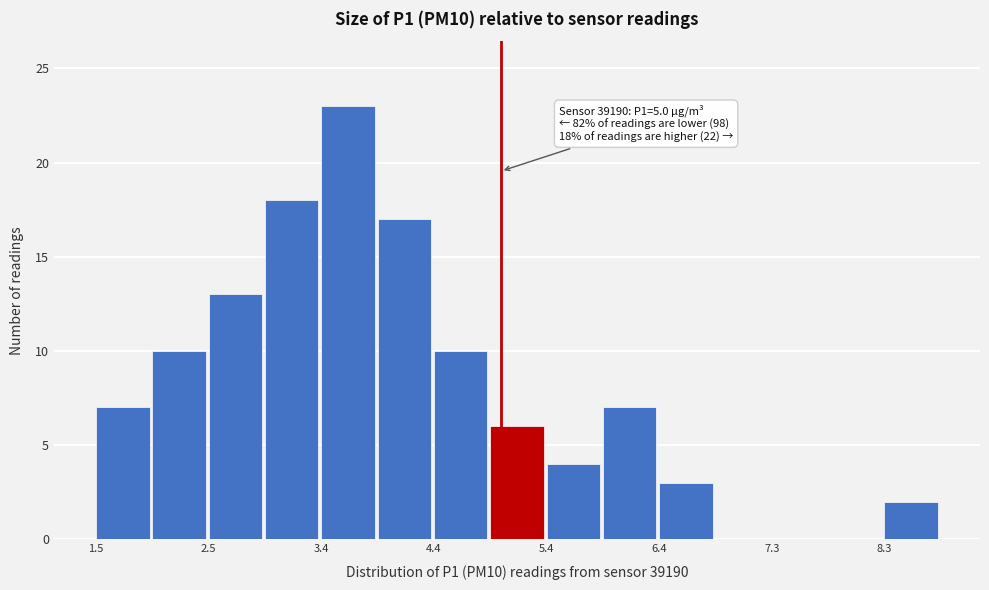

Over which range of the x-axis is the bar tallest?

3.4 to 3.9